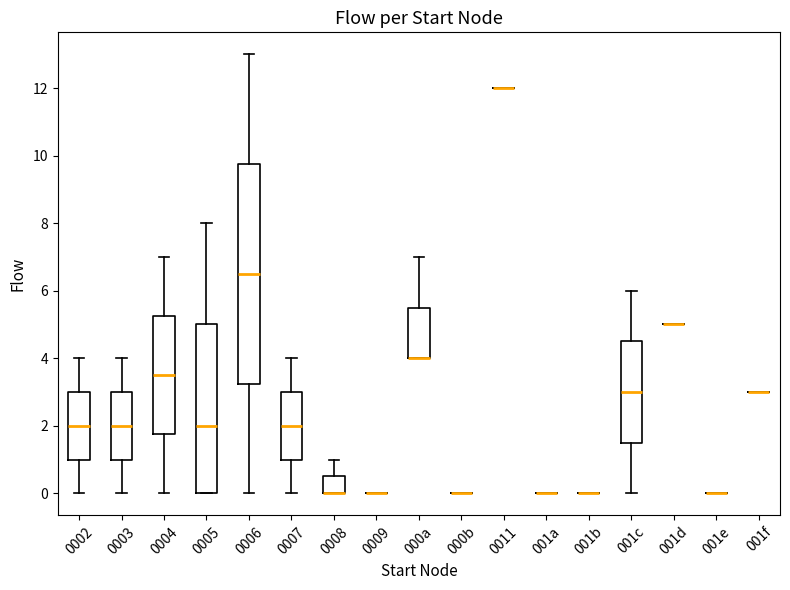

Reading left to right, read every box against the y-axis: the position of its median line, the range the box covers, and the ends of its whiskers. The values are not printed on the chart, so give them approximately, as read against the axis.

0002: median 2.0, box 1.0 to 3.0, whiskers 0.0 to 4.0
0003: median 2.0, box 1.0 to 3.0, whiskers 0.0 to 4.0
0004: median 3.6, box 1.8 to 5.2, whiskers 0.0 to 7.0
0005: median 2.0, box 0.0 to 5.0, whiskers 0.0 to 8.0
0006: median 6.6, box 3.2 to 9.8, whiskers 0.0 to 13.0
0007: median 2.0, box 1.0 to 3.0, whiskers 0.0 to 4.0
0008: median 0.0 (drawn on the box's lower edge), box 0.0 to 0.6, whiskers 0.0 to 1.0
0009: box collapsed to a line at 0.0, whiskers 0.0 to 0.0
000a: median 4.0 (drawn on the box's lower edge), box 4.0 to 5.6, whiskers 4.0 to 7.0
000b: box collapsed to a line at 0.0, whiskers 0.0 to 0.0
0011: box collapsed to a line at 12.0, whiskers 12.0 to 12.0
001a: box collapsed to a line at 0.0, whiskers 0.0 to 0.0
001b: box collapsed to a line at 0.0, whiskers 0.0 to 0.0
001c: median 3.0, box 1.6 to 4.6, whiskers 0.0 to 6.0
001d: box collapsed to a line at 5.0, whiskers 5.0 to 5.0
001e: box collapsed to a line at 0.0, whiskers 0.0 to 0.0
001f: box collapsed to a line at 3.0, whiskers 3.0 to 3.0